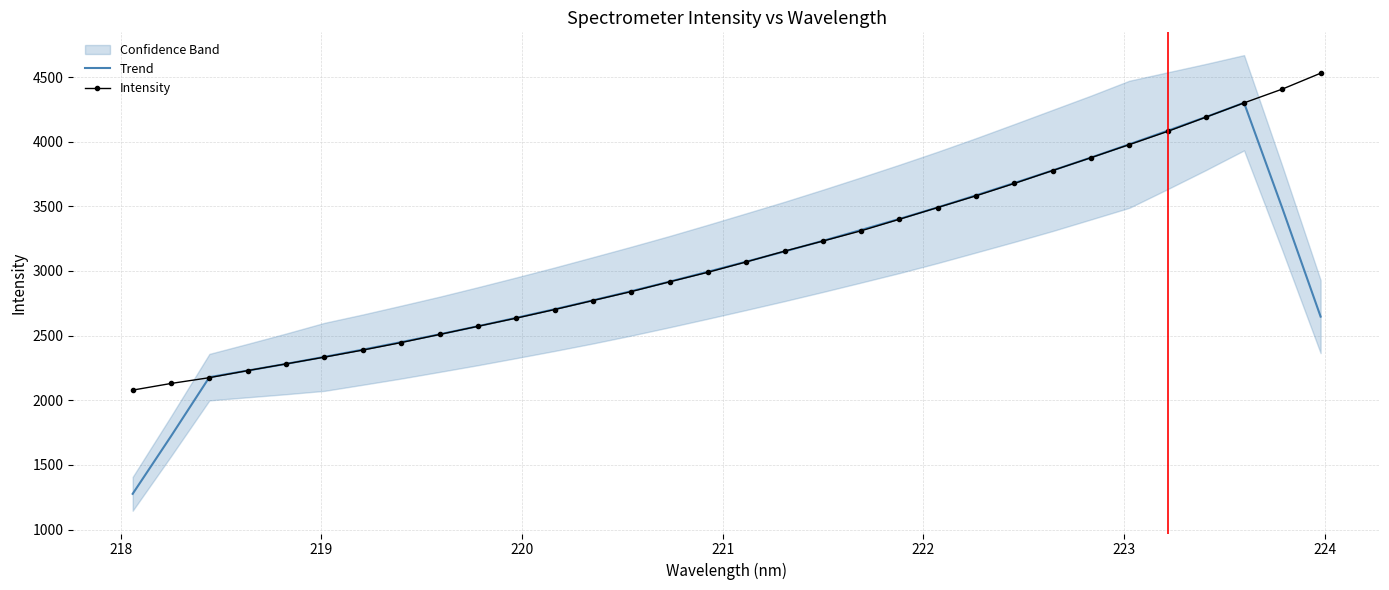

What is the highest value of the Intensity series?

4529.3